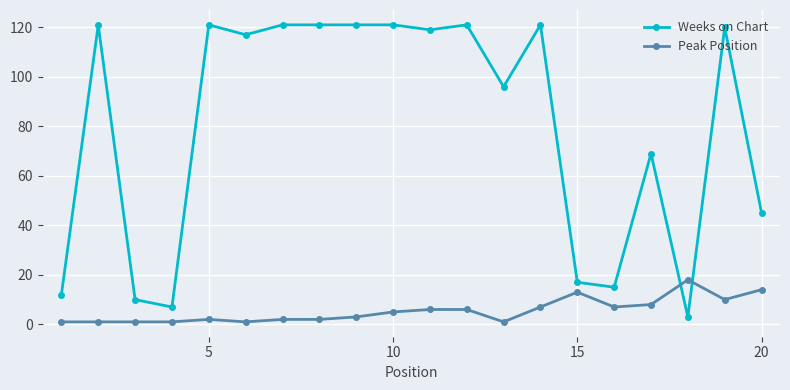

Reading left to right, transcribe all the data shown in this chart.

Weeks on Chart: 12	121	10	7	121	117	121	121	121	121	119	121	96	121	17	15	69	3	120	45
Peak Position: 1	1	1	1	2	1	2	2	3	5	6	6	1	7	13	7	8	18	10	14